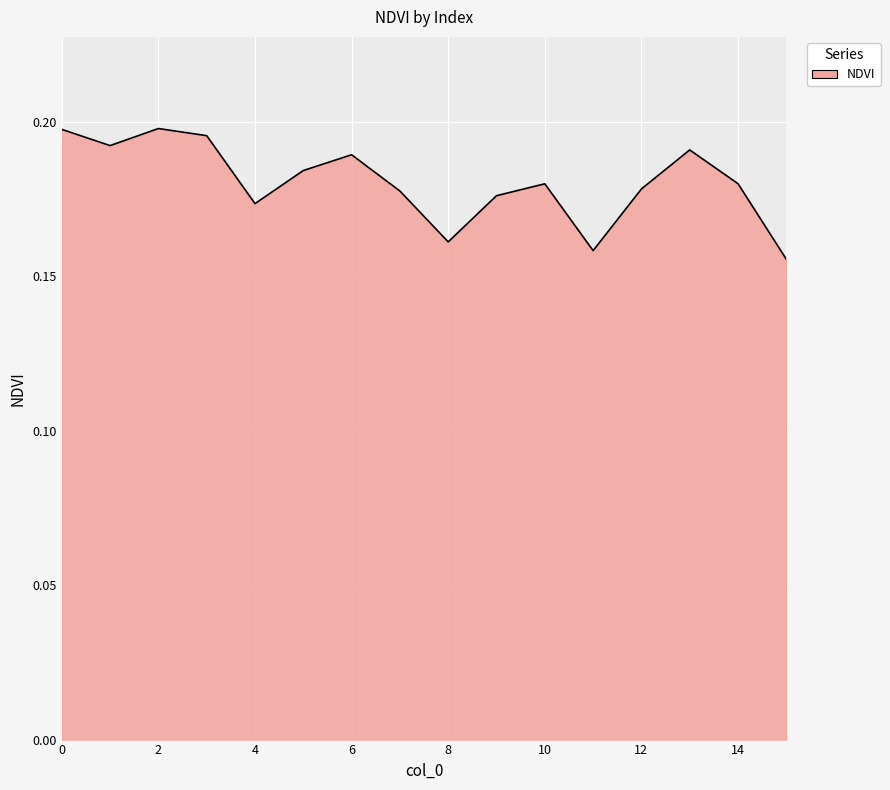

Reading right to left, transcribe all the data shown in this chart.

0.2	0.2	0.2	0.2	0.2	0.2	0.2	0.2	0.2	0.2	0.2	0.2	0.2	0.2	0.2	0.2